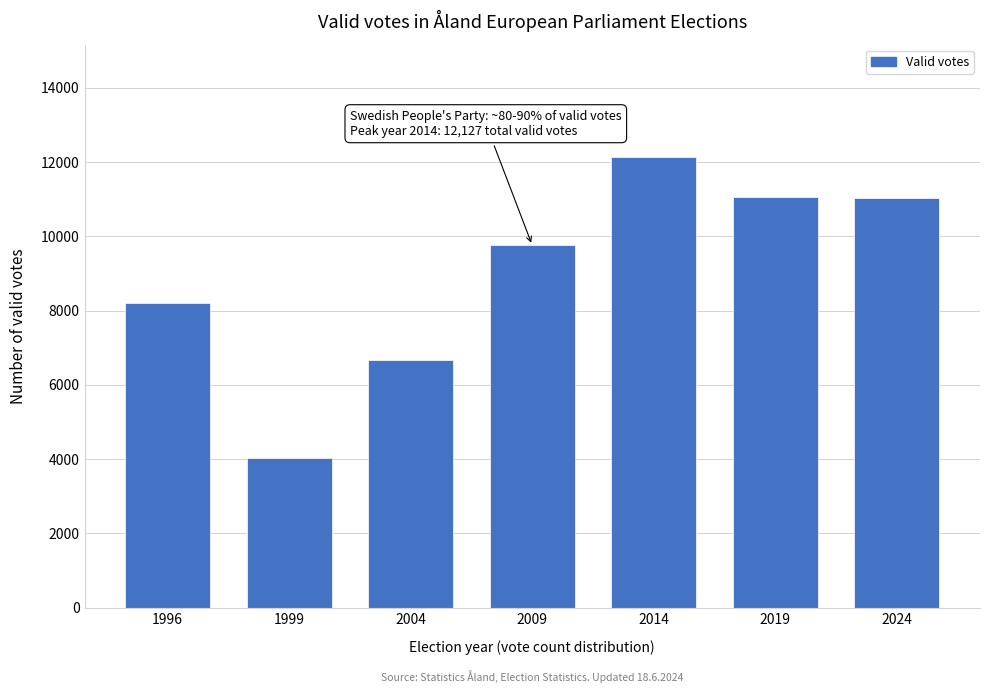

What is the smallest value displayed?

4025